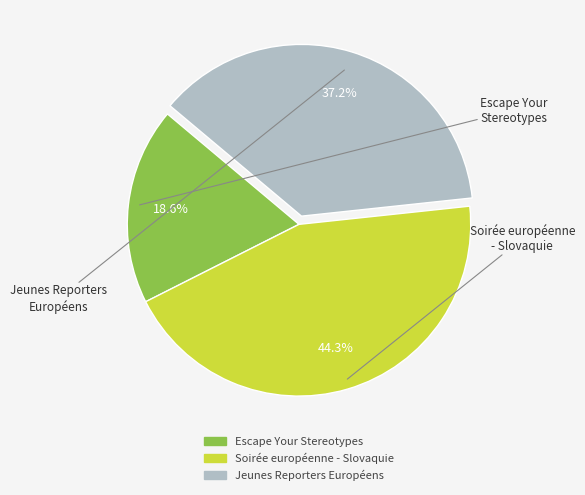

Is it true that Escape Your Stereotypes is 8% of the pie?

False